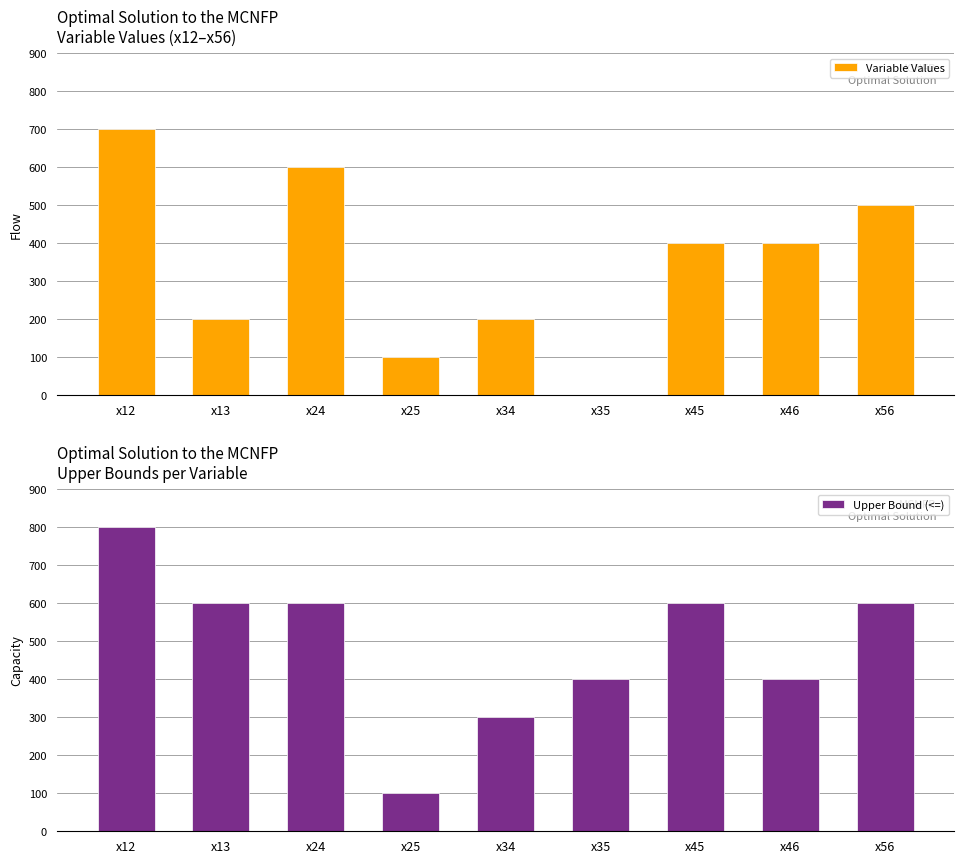

Is it true that Variable Values equals 51 at x13?

False